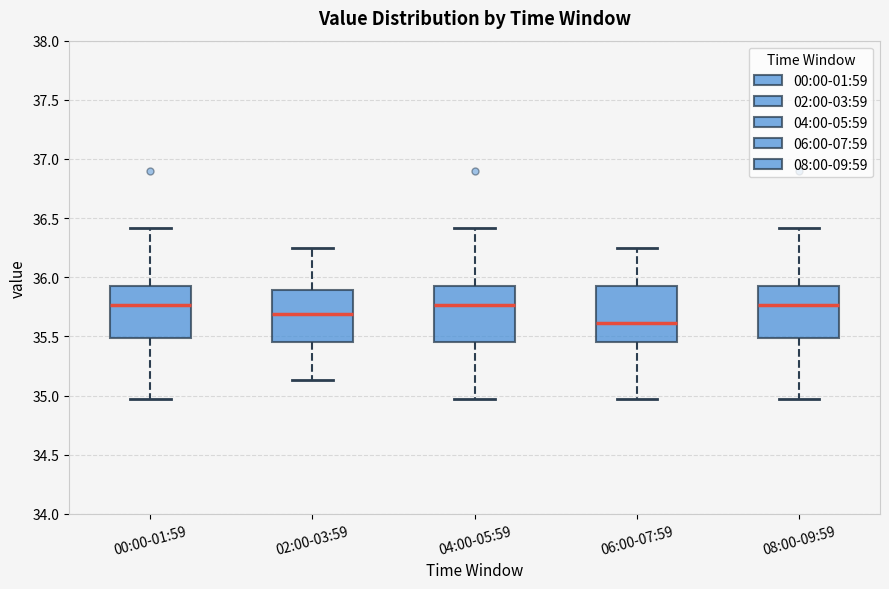

Reading left to right, transcribe this box plot: for each box, give where its median line is, the range the box spans, and where its two whiskers end, as read against the y-axis. The values are not printed on the chart, so give them approximately, as read against the axis.

00:00-01:59: median 35.75, box 35.50 to 35.95, whiskers 34.95 to 36.40
02:00-03:59: median 35.70, box 35.45 to 35.90, whiskers 35.15 to 36.25
04:00-05:59: median 35.75, box 35.45 to 35.95, whiskers 34.95 to 36.40
06:00-07:59: median 35.60, box 35.45 to 35.95, whiskers 34.95 to 36.25
08:00-09:59: median 35.75, box 35.50 to 35.95, whiskers 34.95 to 36.40